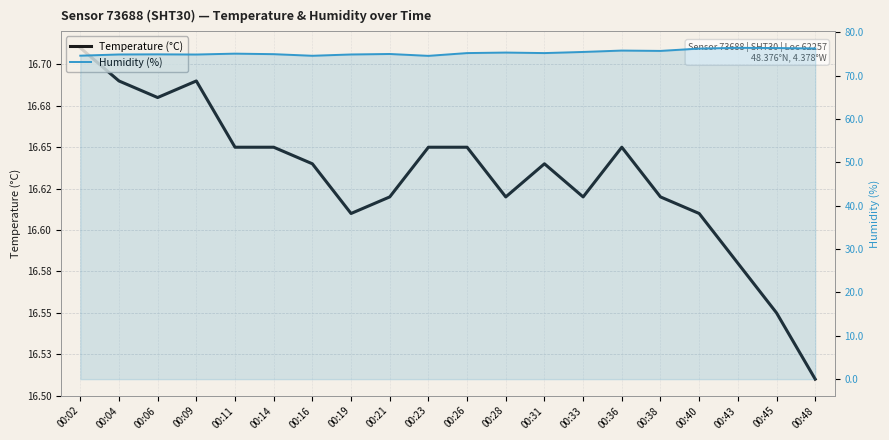

True or false: Temperature (°C) and Humidity (%) intersect in this chart.

False